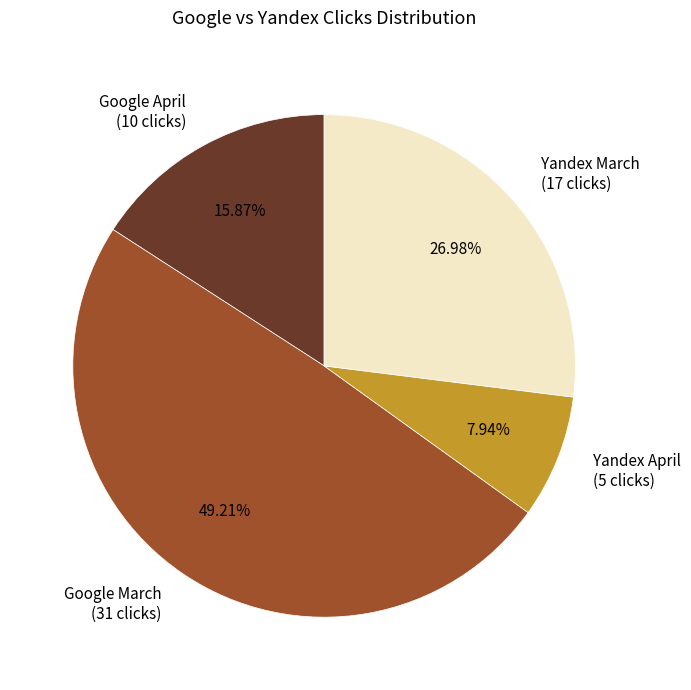

Combined, do Yandex April (5 clicks) and Google March (31 clicks) account for over 50%?

Yes